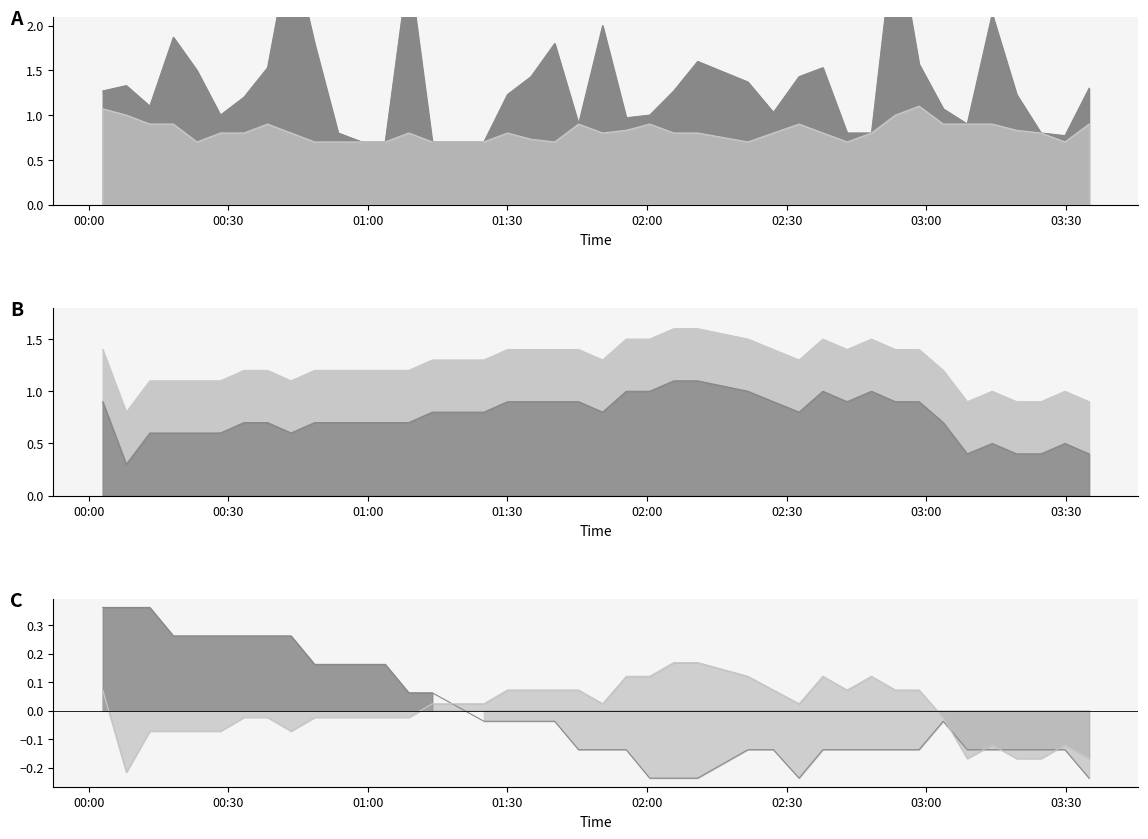

How many categories are shown in the chart?

40